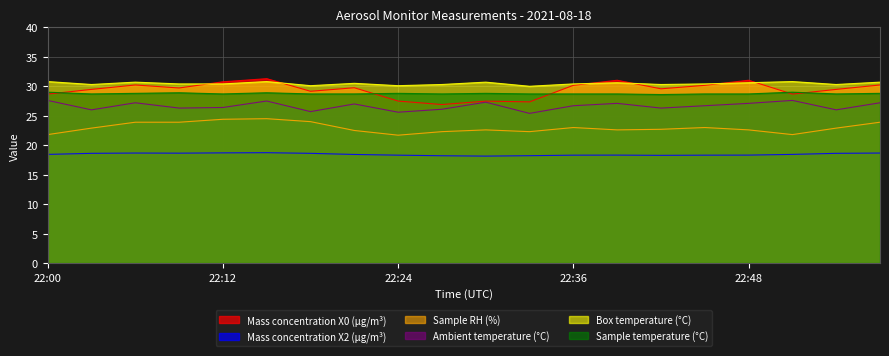

What is the difference between the second highest and minimum values in the Sample temperature (°C) series?

0.4